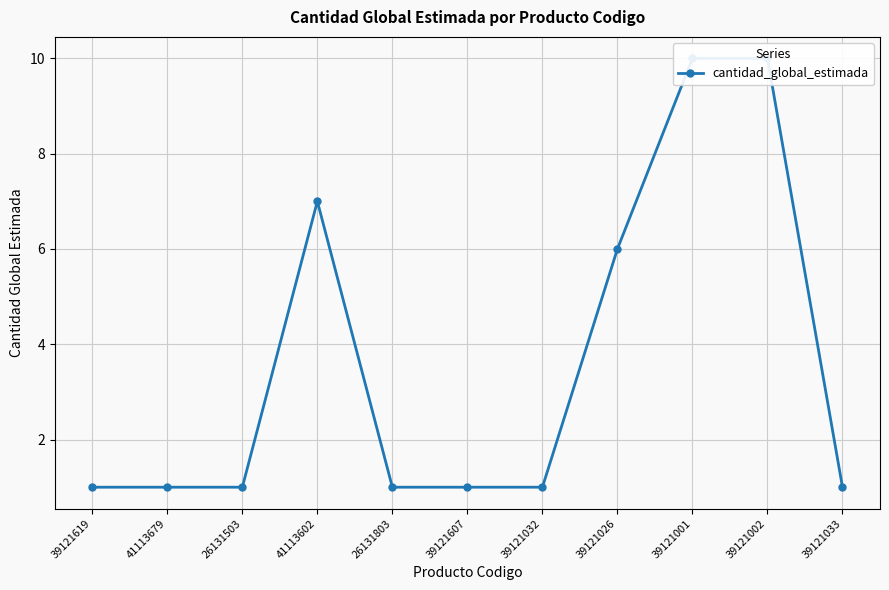

Rank the categories by value from highest to lowest.

39121001, 39121002, 41113602, 39121026, 39121619, 41113679, 26131503, 26131803, 39121607, 39121032, 39121033